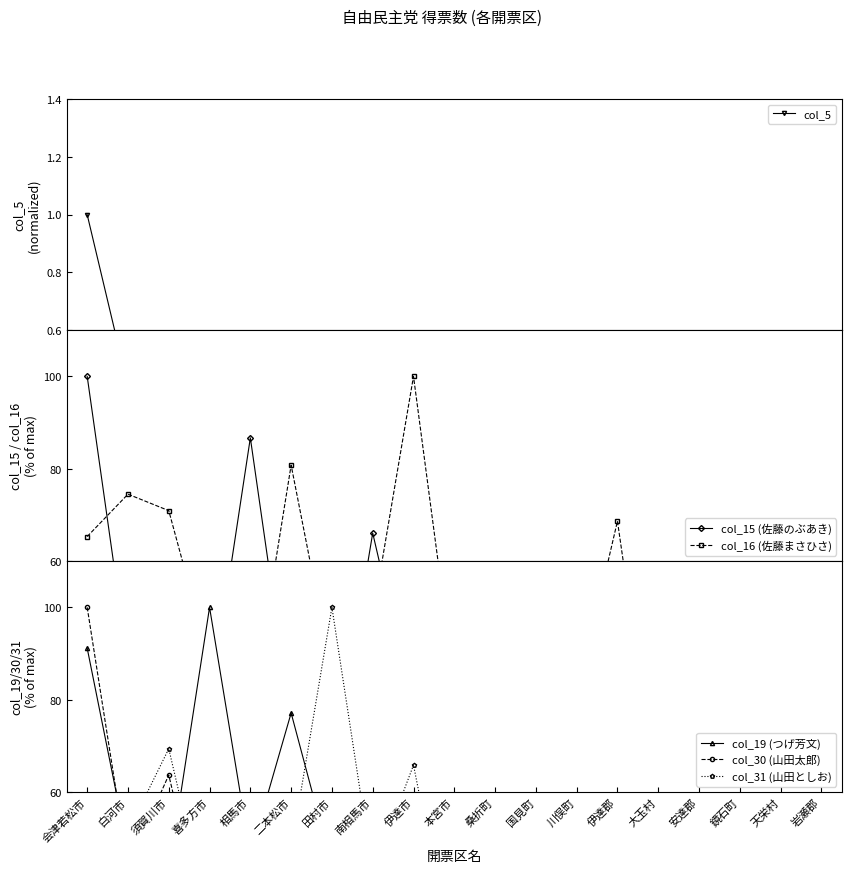

Which series has the widest spread of values?

col_15 (佐藤のぶあき)